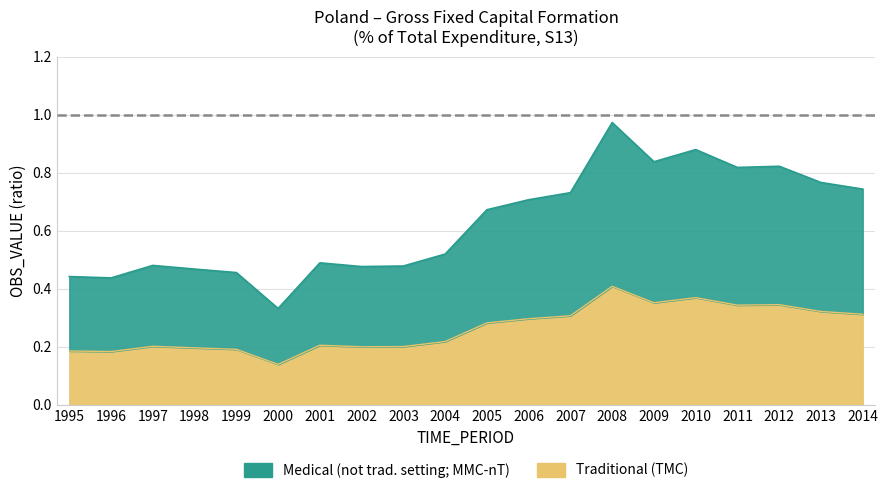

At which category does the chart reach its peak across all series?

2008